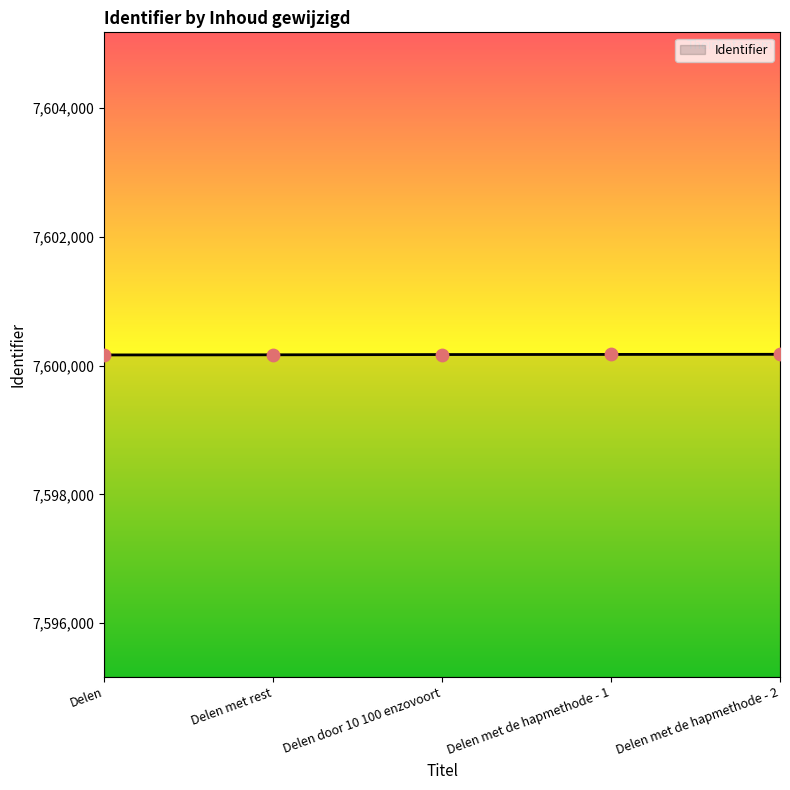

What is the ratio of the value at Delen door 10 100 enzovoort to the value at Delen?

1.0